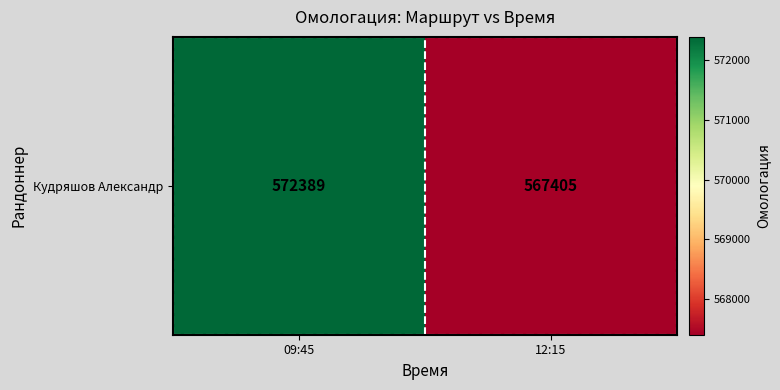

Reading left to right, list all the values displayed in this chart.

572389	567405